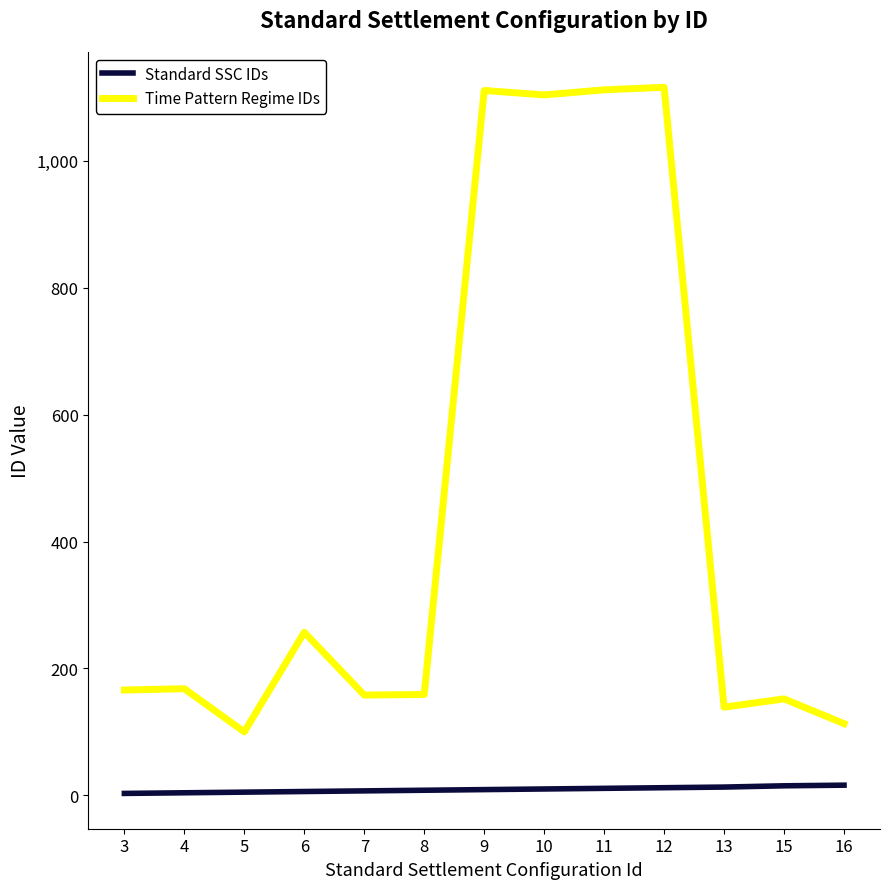

Which series has the largest range (max minus min)?

Time Pattern Regime IDs